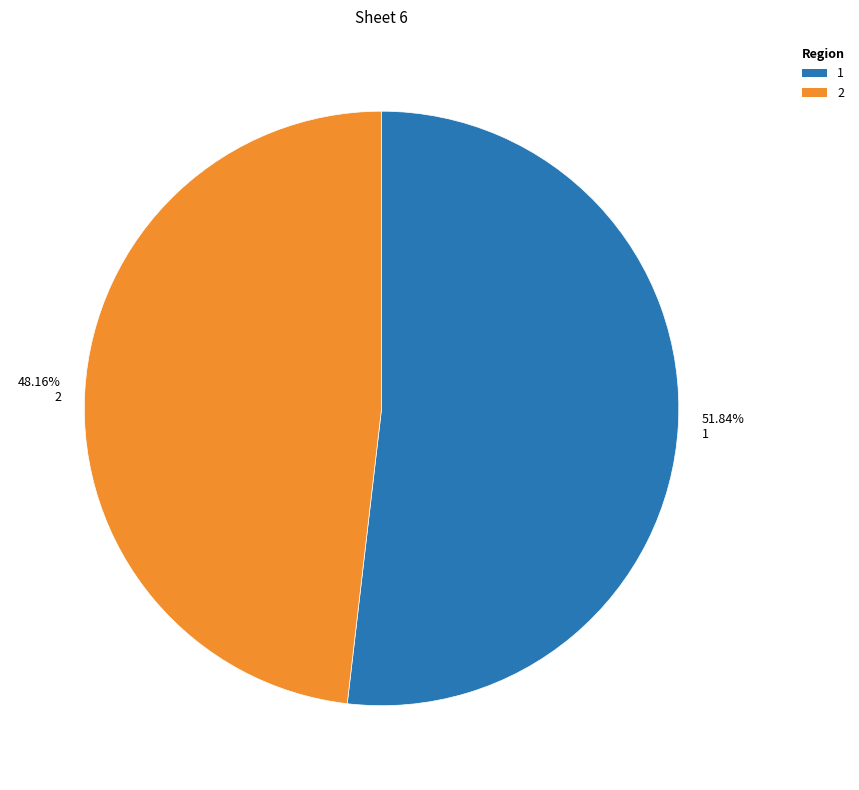

What percentage is the 1 slice, to the nearest percent?

52%